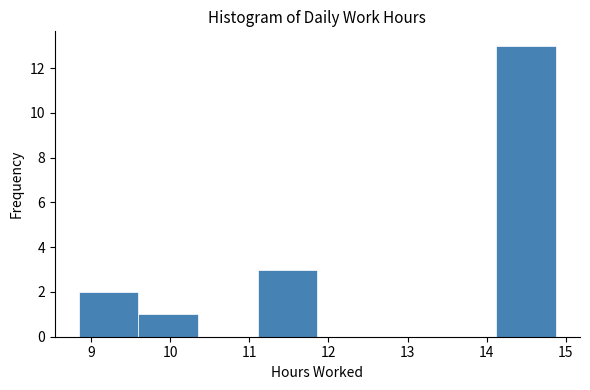

Reading left to right, list every bar in this chart as the range it spans on the x-axis followed by its height. Neither the bar edges nor the heights are printed on the chart, so give them approximately, as read against the axes.

8.8 to 9.6: 2
9.6 to 10.4: 1
10.4 to 11.1: 0
11.1 to 11.9: 3
11.9 to 12.6: 0
12.6 to 13.4: 0
13.4 to 14.1: 0
14.1 to 14.9: 13